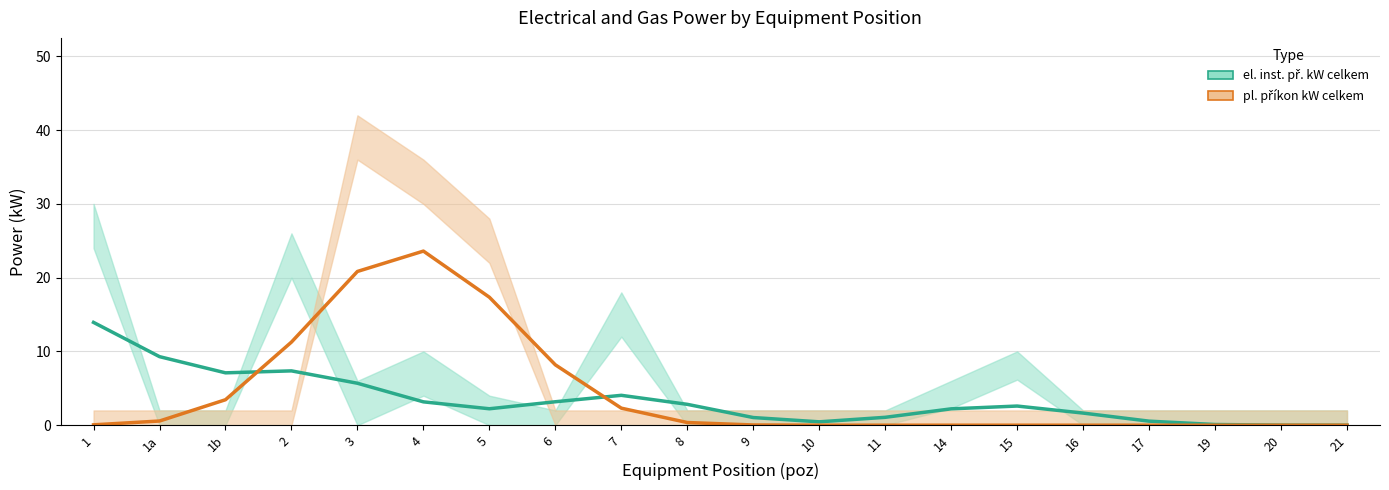

Which category has the lowest value in the el_upper series?

1a